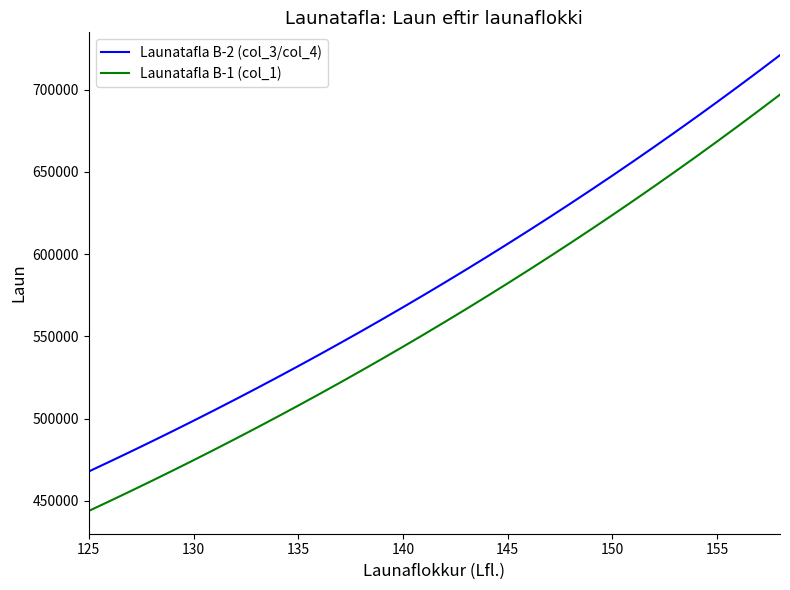

Rank the series by their maximum value, from lowest to highest.

Launatafla B-1 (col_1), Launatafla B-2 (col_3/col_4)